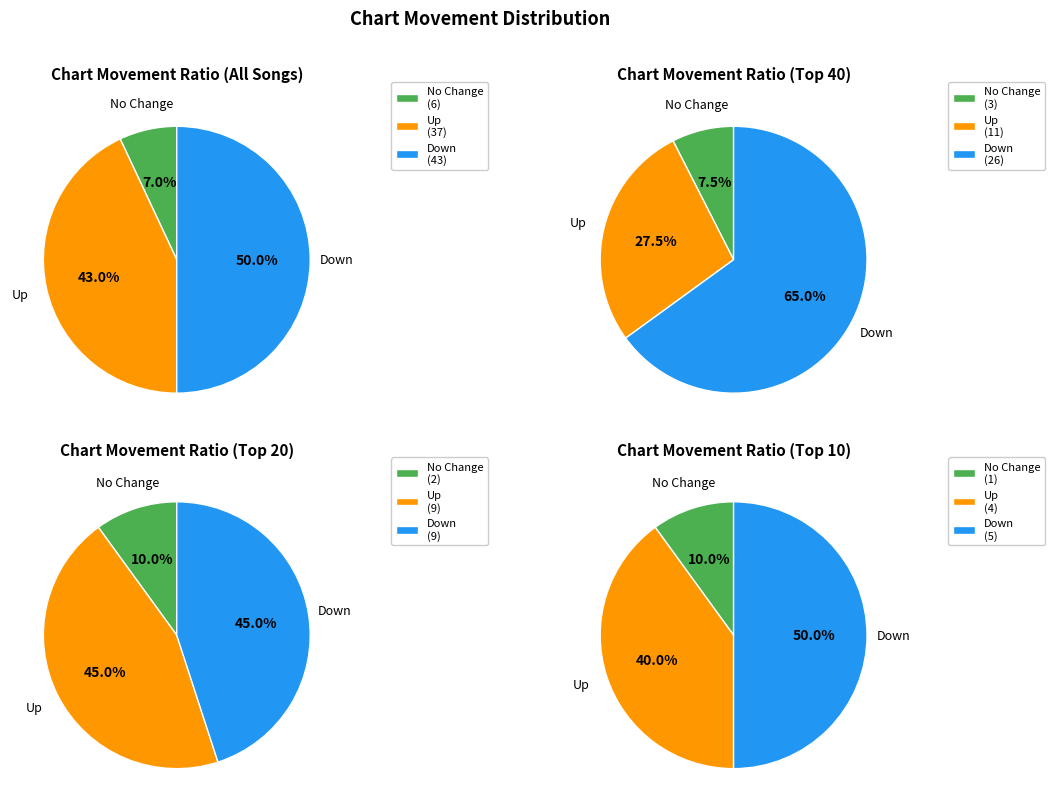

To the nearest percent, what is the difference between the - and up slice percentages?

36%